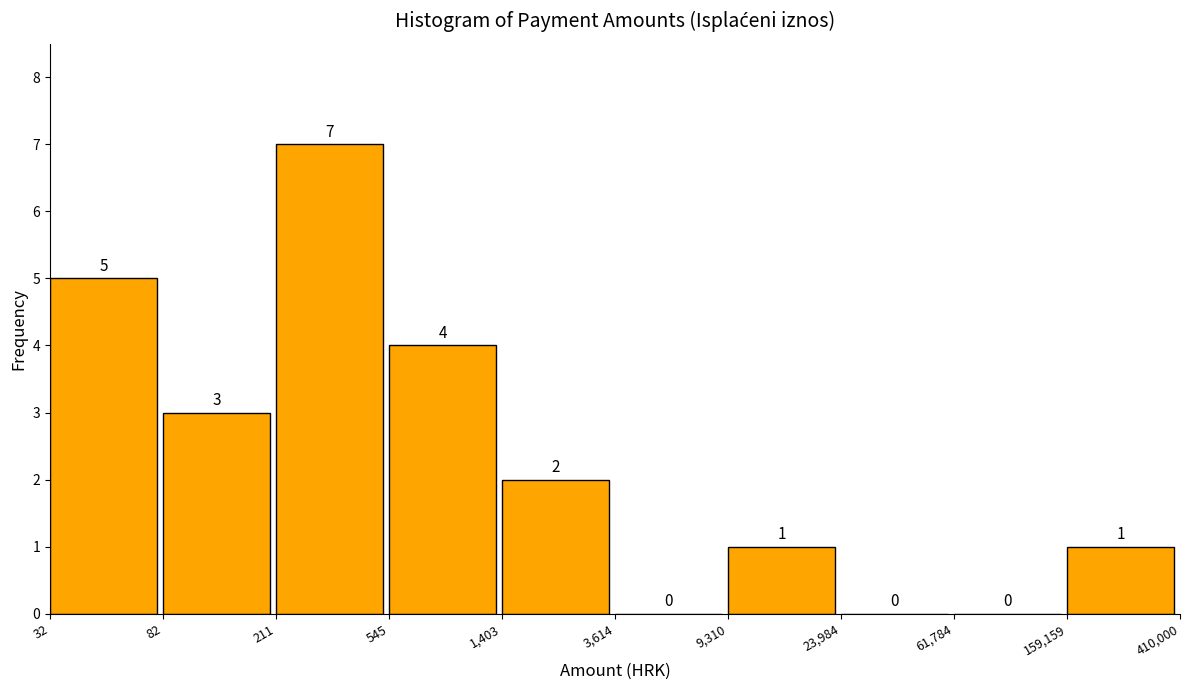

Reading left to right, transcribe all the data shown in this chart.

32=5	82=3	211=7	545=4	1,403=2	3,614=0	9,310=1	23,984=0	61,784=0	159,159=1